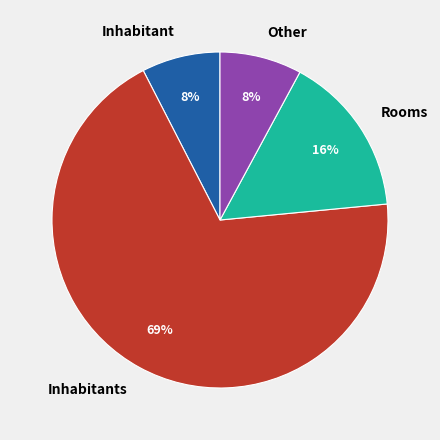

How many segments does this pie chart have?

4